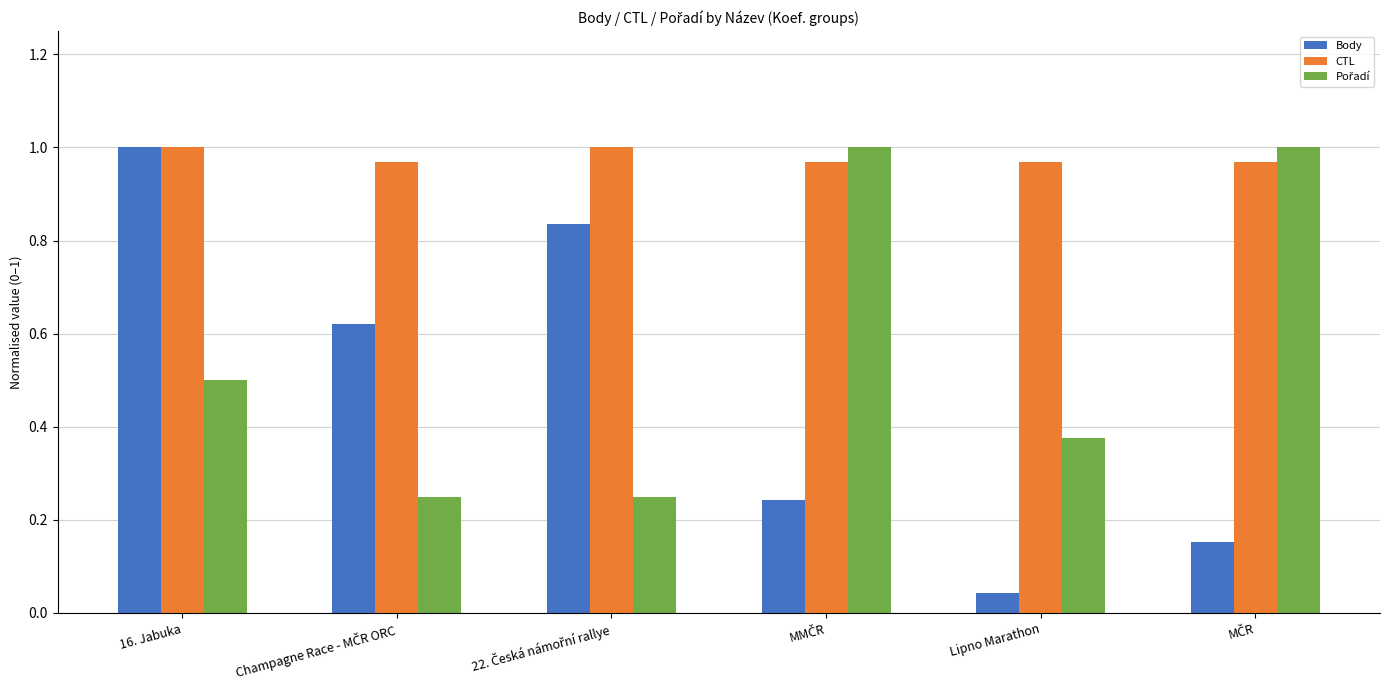

How many bars are there in each group?

3